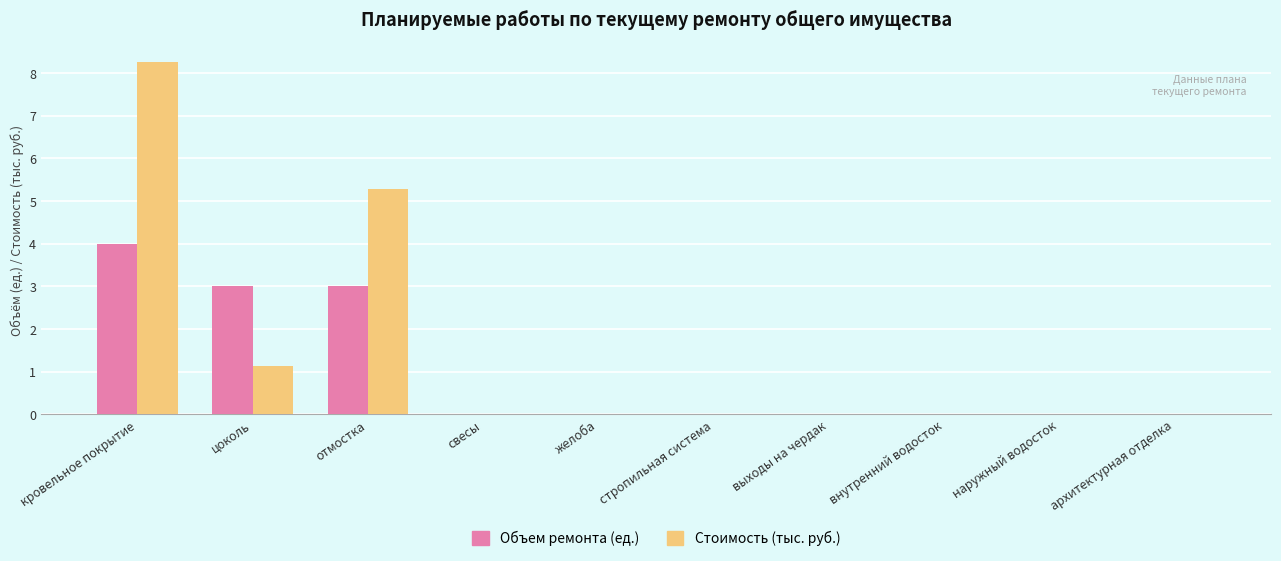

Are the bars grouped side by side (vs. stacked)?

Yes